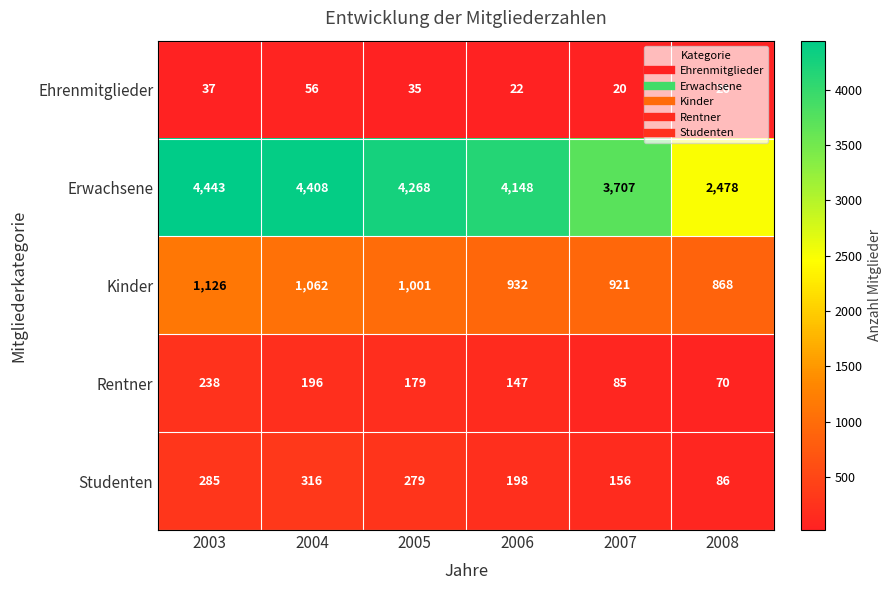

Which series has the largest total across all categories?

Erwachsene